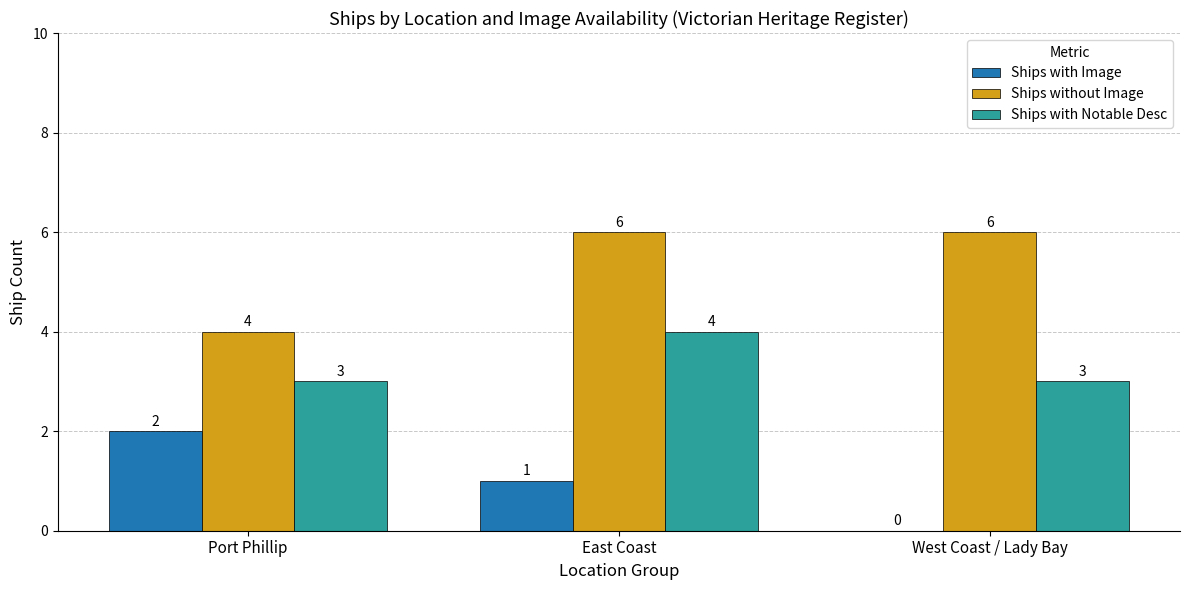

How many groups of bars are there?

3